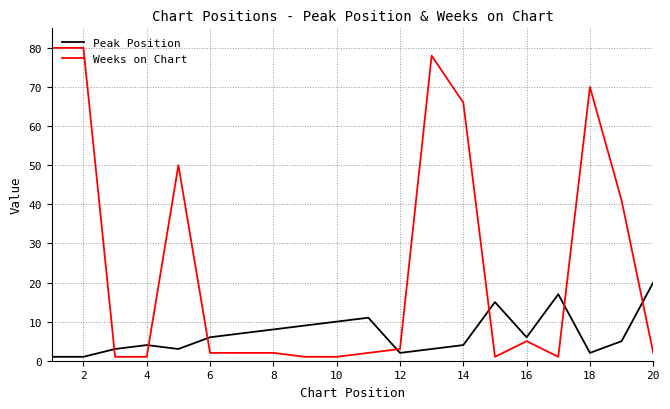

Reading left to right, transcribe all the data shown in this chart.

Peak Position: 1	1	3	4	3	6	7	8	9	10	11	2	3	4	15	6	17	2	5	20
Weeks on Chart: 80	80	1	1	50	2	2	2	1	1	2	3	78	66	1	5	1	70	41	2